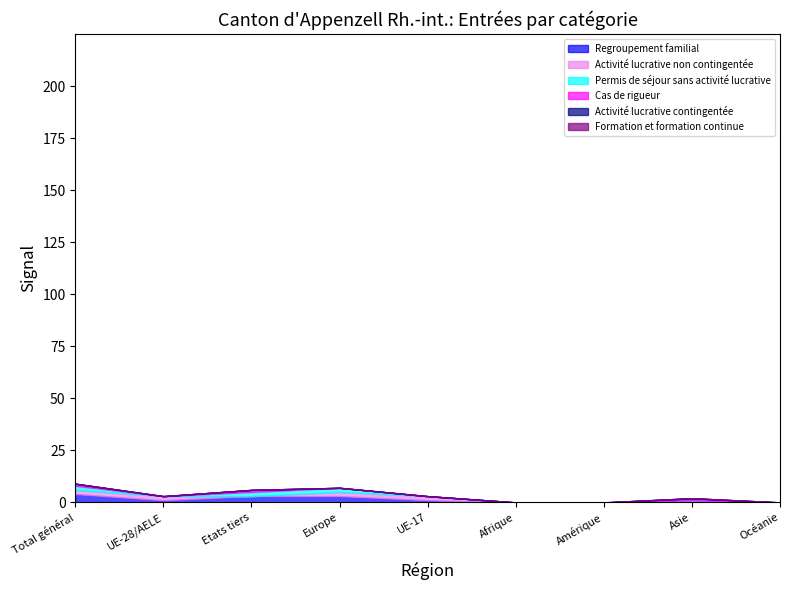

Which series changed the most between UE-17 and Océanie?

Activité lucrative non contingentée